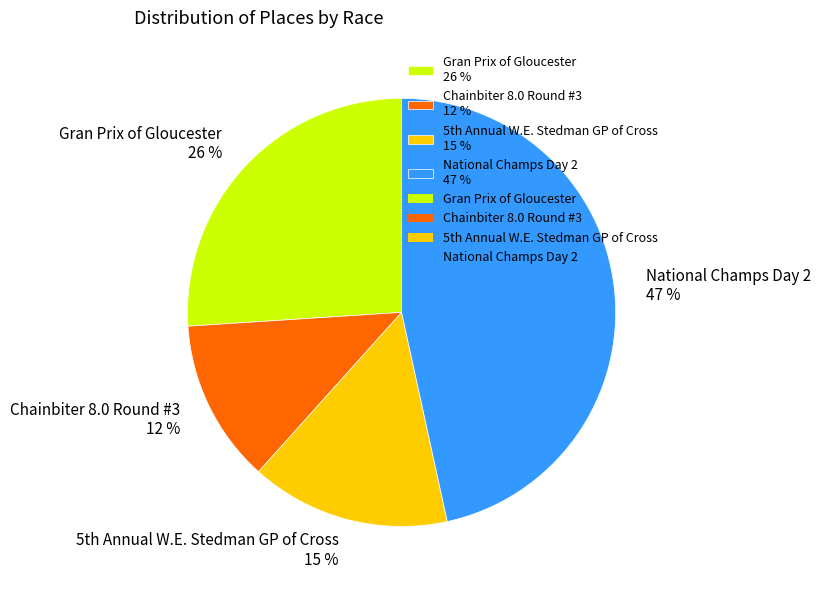

To the nearest percent, what is the difference between the Gran Prix of Gloucester 26 % and National Champs Day 2 47 % slice percentages?

21%